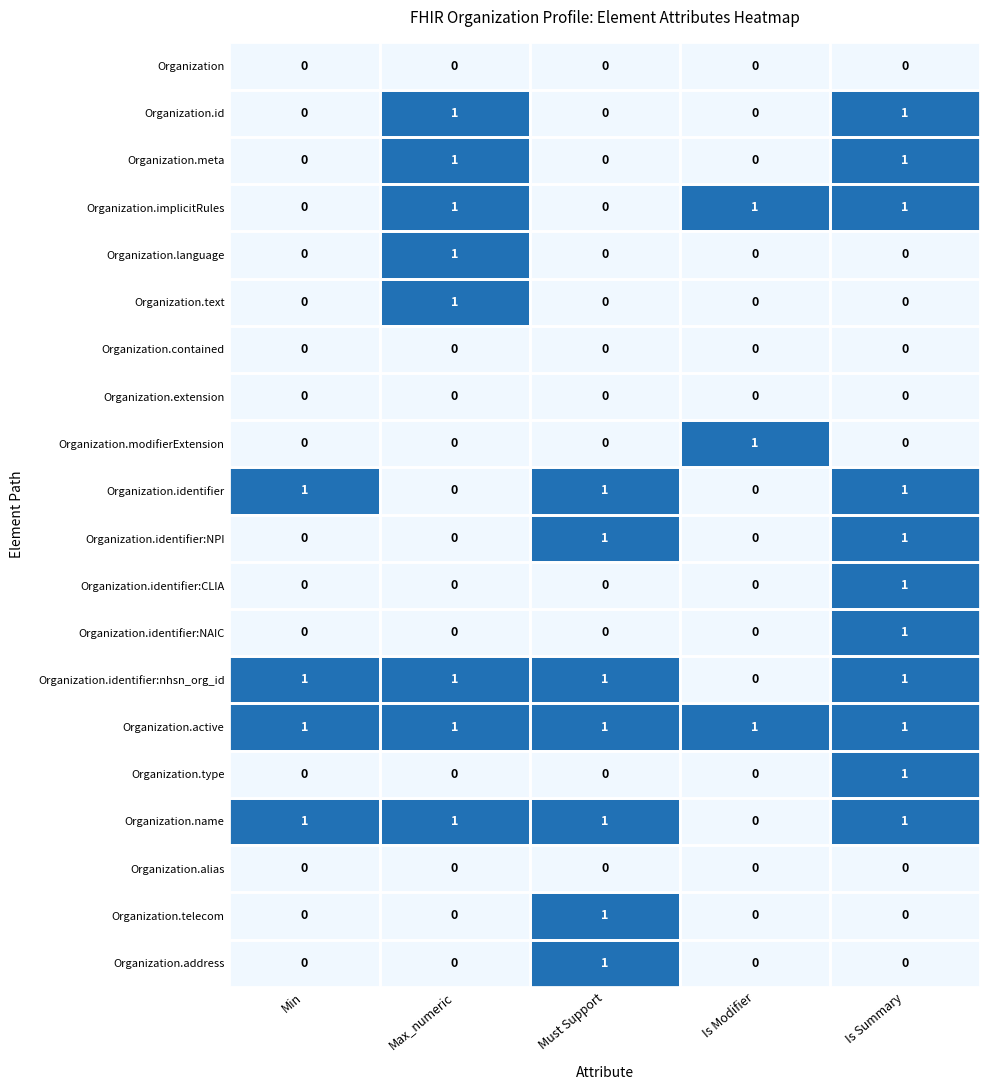

Which category has the highest value in the Organization.modifierExtension series?

Is Modifier